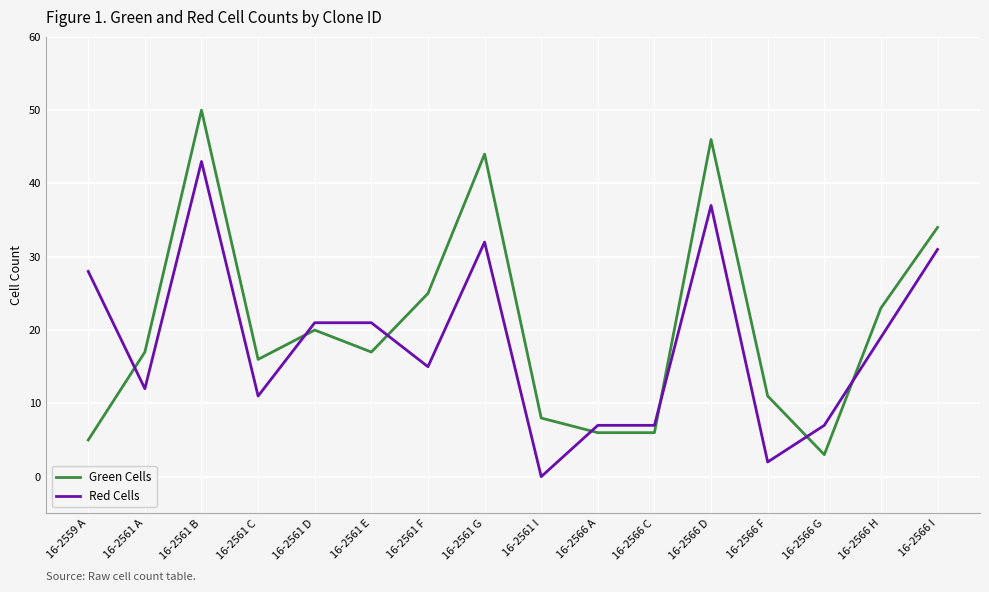

Which series has the largest range (max minus min)?

Green Cells